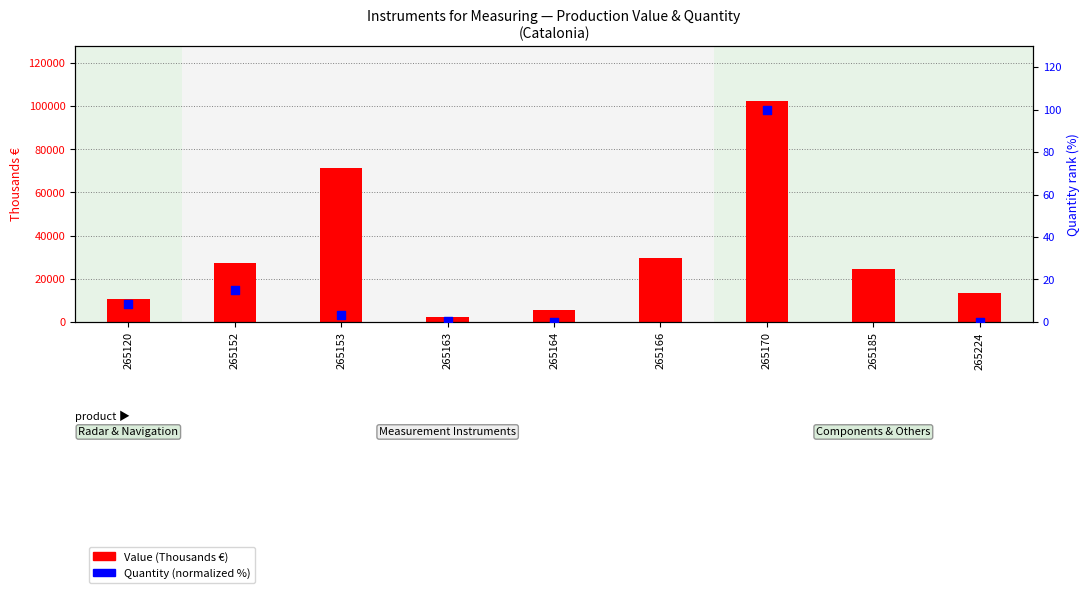

At which category is the sum across all series the highest?

265170